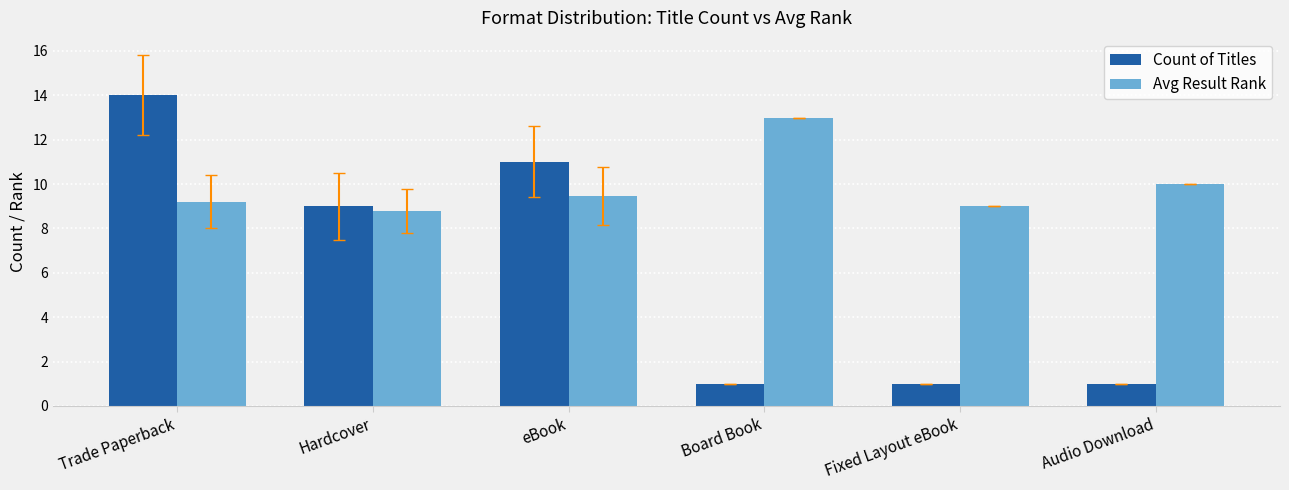

Rank the series by their average value, from highest to lowest.

Avg Result Rank, Count of Titles